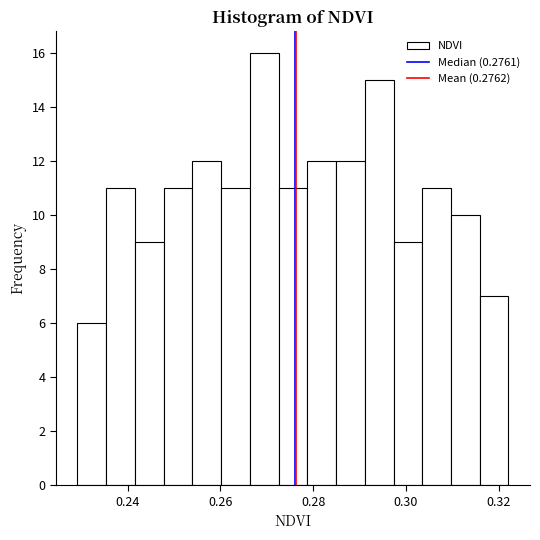

Read against the x-axis, roughly where is the centre of the tallest bar?

0.270